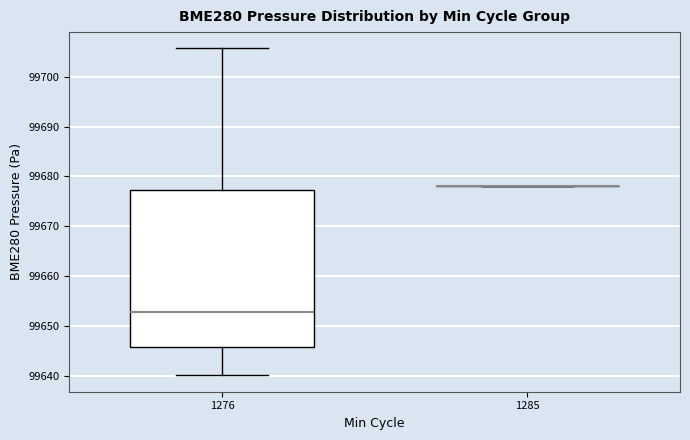

Which box is the tallest, from its lower edge to its upper edge?

1276